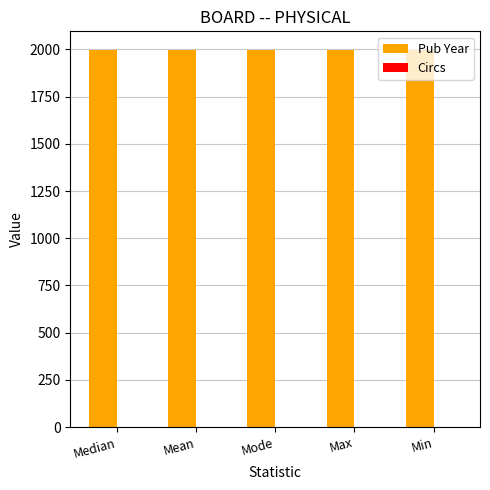

What is the maximum value shown in the chart?

1996